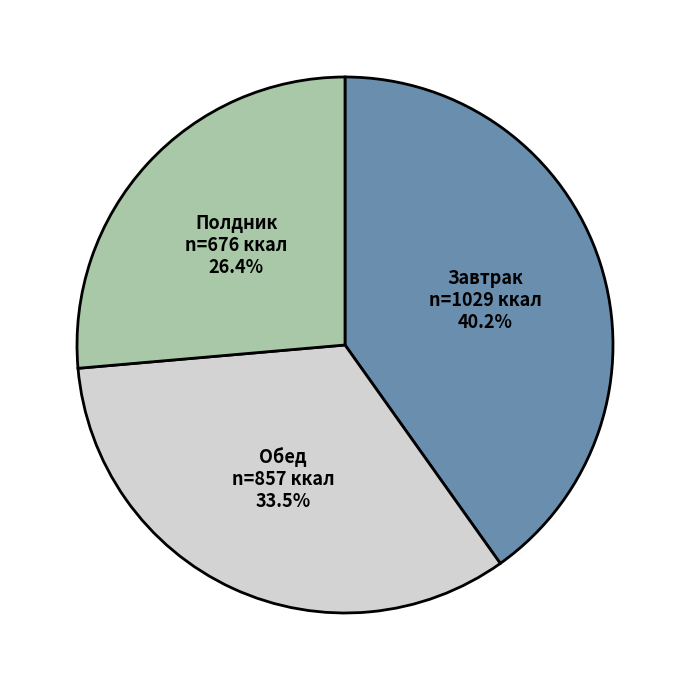

Is there any slice that represents more than half of the pie?

No